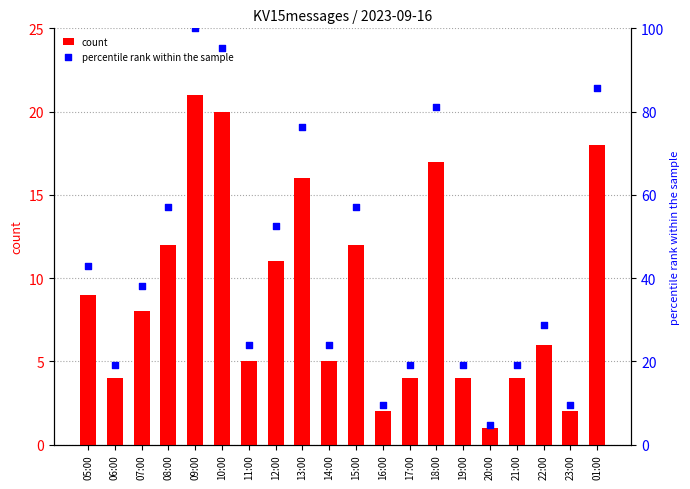

Which series has the largest total across all categories?

percentile rank within the sample